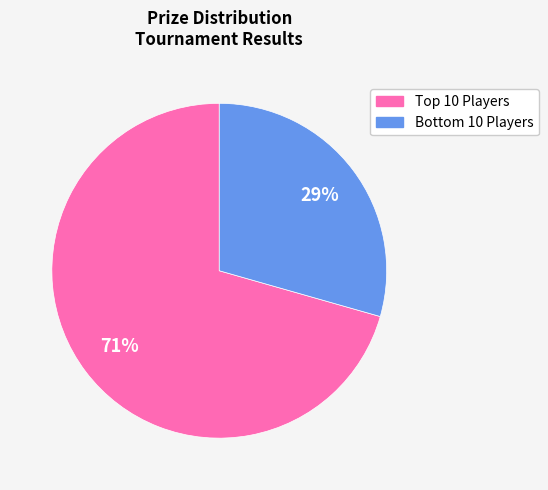

Is there a majority slice in this chart?

Yes